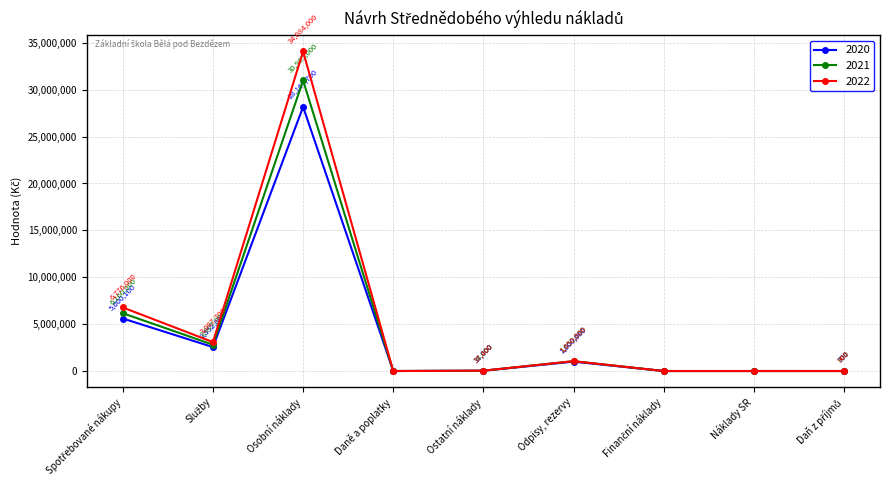

Where is the first local maximum for 2020?

Osobní náklady